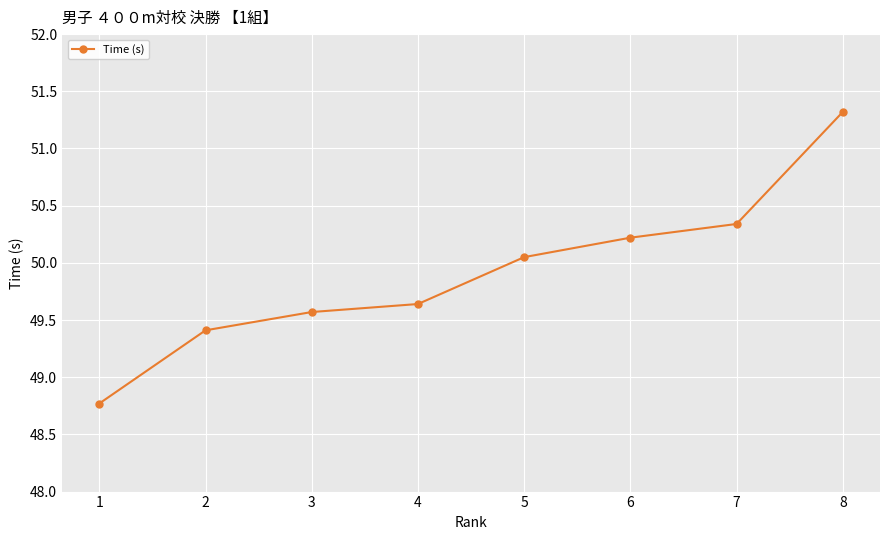

What is the difference between the second highest and minimum values?

1.6